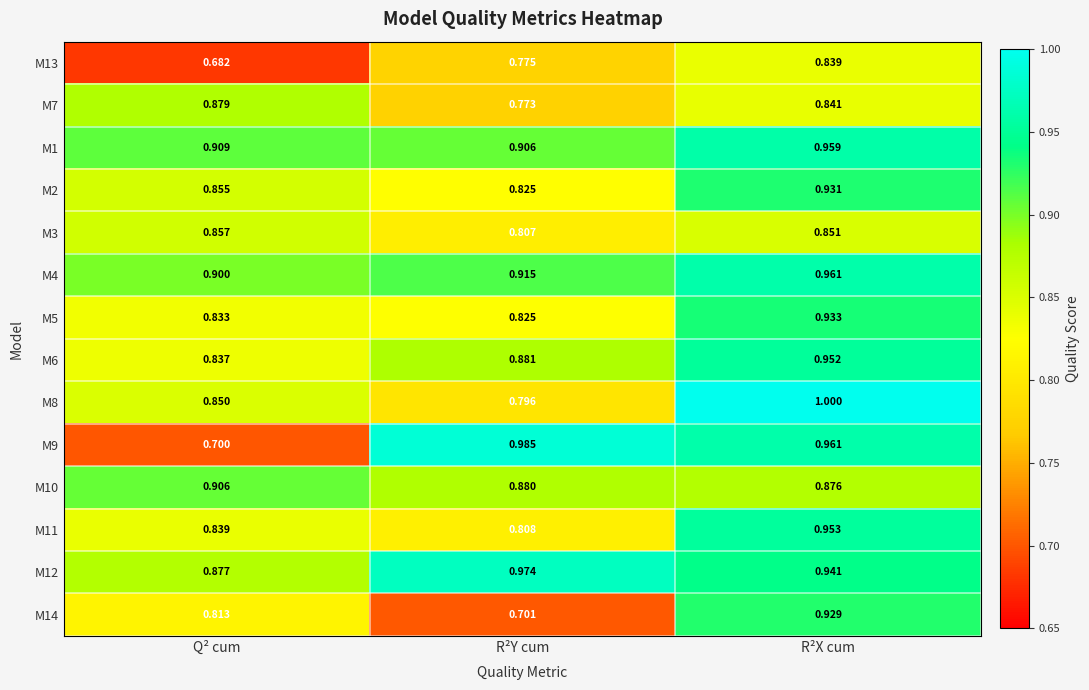

Which category has the highest value in the M8 series?

R²X cum